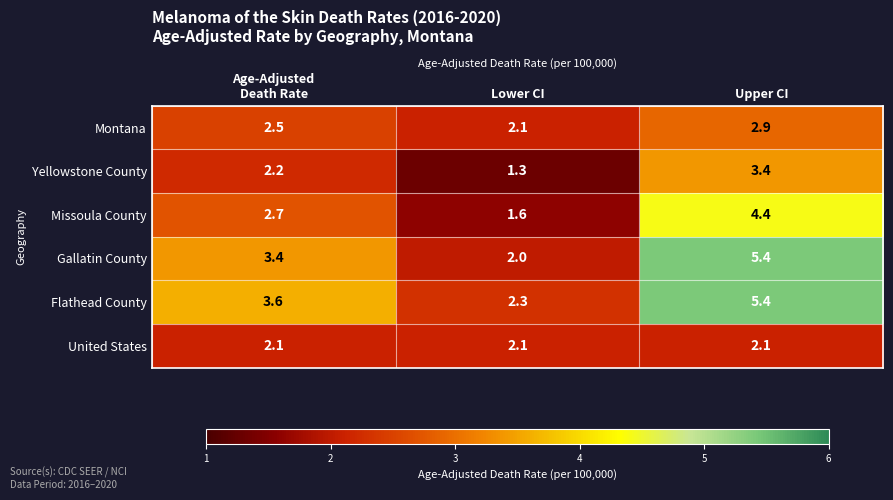

What is the difference between the maximum and minimum values in the Montana series?

0.8